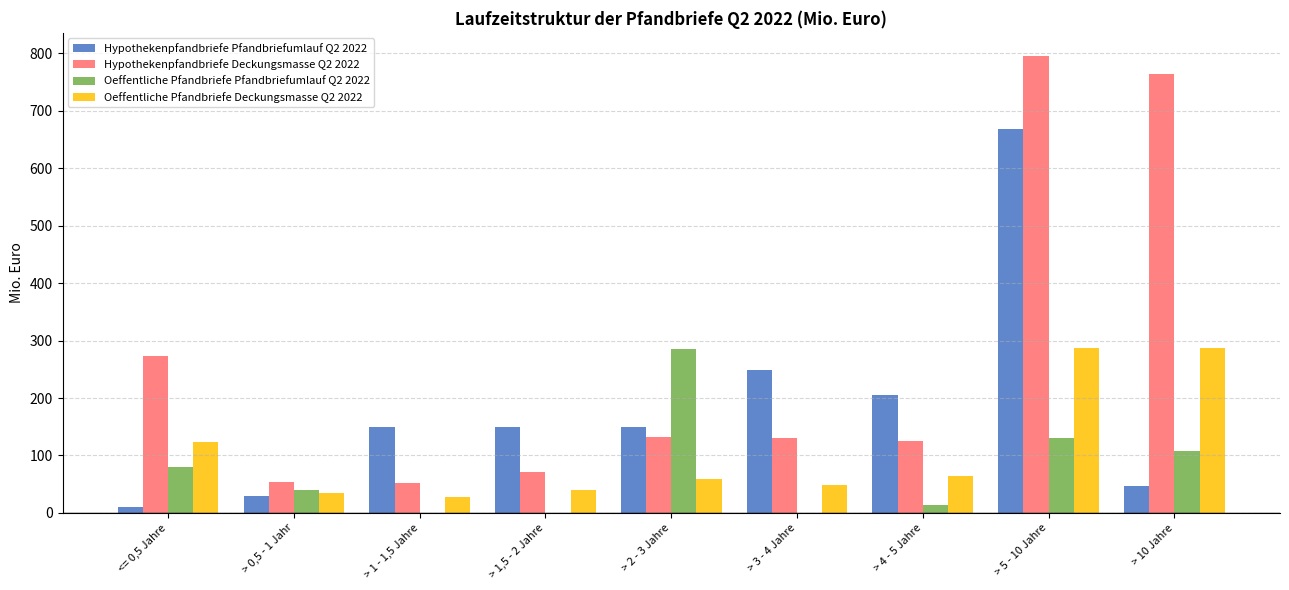

Where does the Hypothekenpfandbriefe Deckungsmasse Q2 2022 series first go above 130?

<= 0,5 Jahre